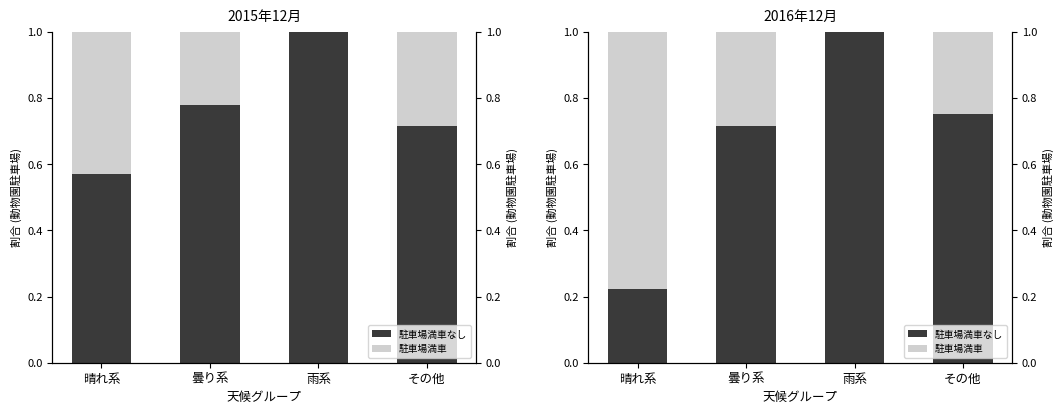

List the series in order of their peak value, lowest first.

駐車場満車, 駐車場満車なし